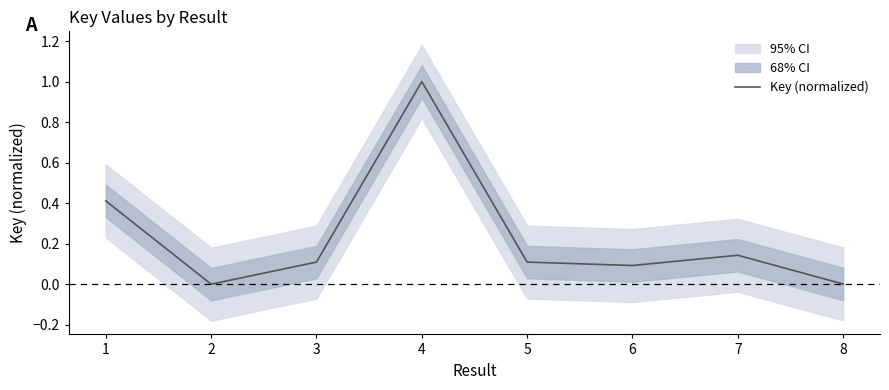

What is the sum of all values?

1.9